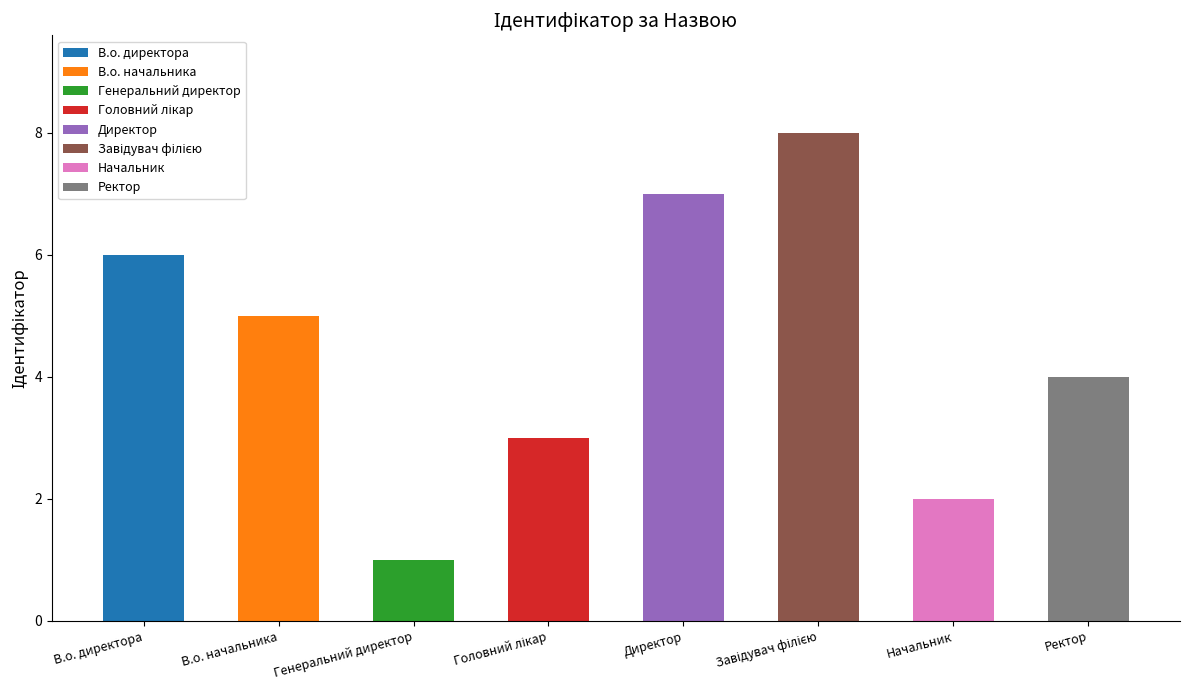

Is it true that the value at Головний лікар is 2?

False